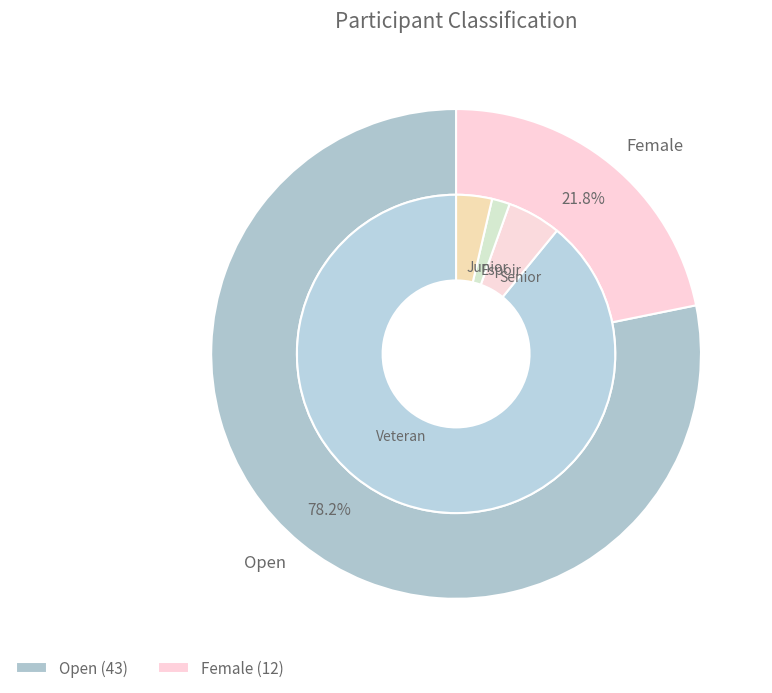

How many segments does this pie chart have?

2